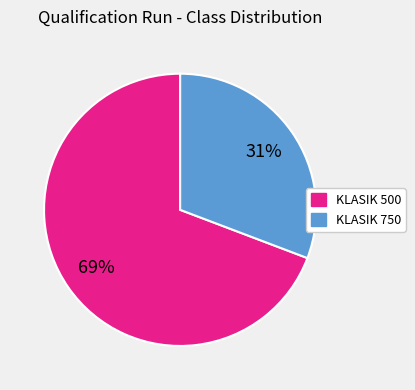

Is there any slice that represents more than half of the pie?

Yes